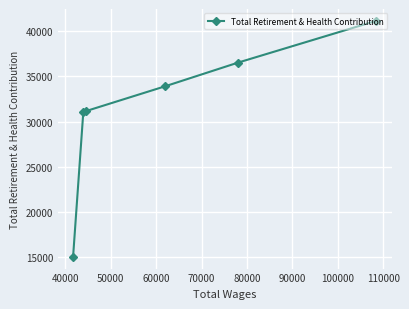

How many data points does each series have?

6